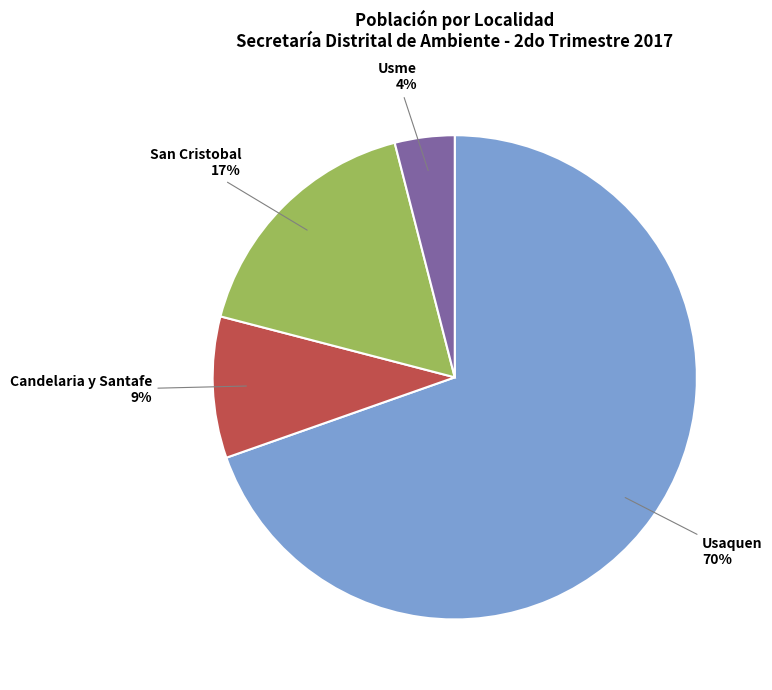

To the nearest percent, what is the average slice percentage?

25%